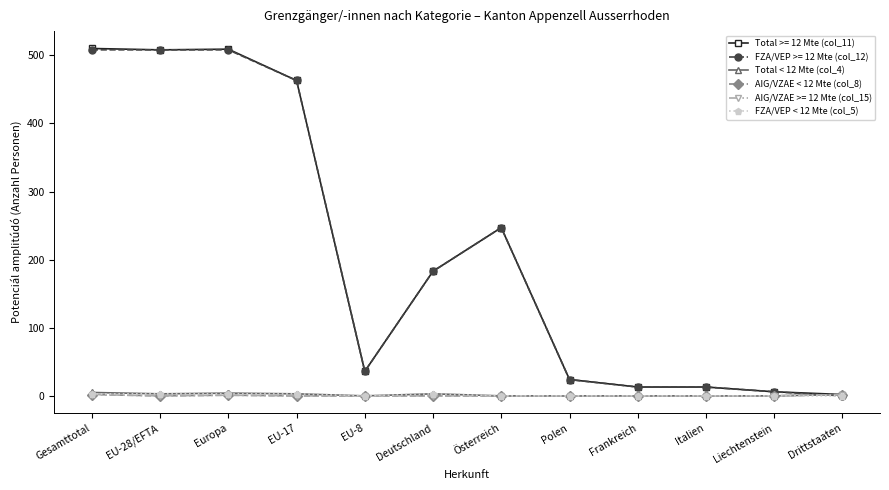

Is this an area chart (filled region under the line)?

No